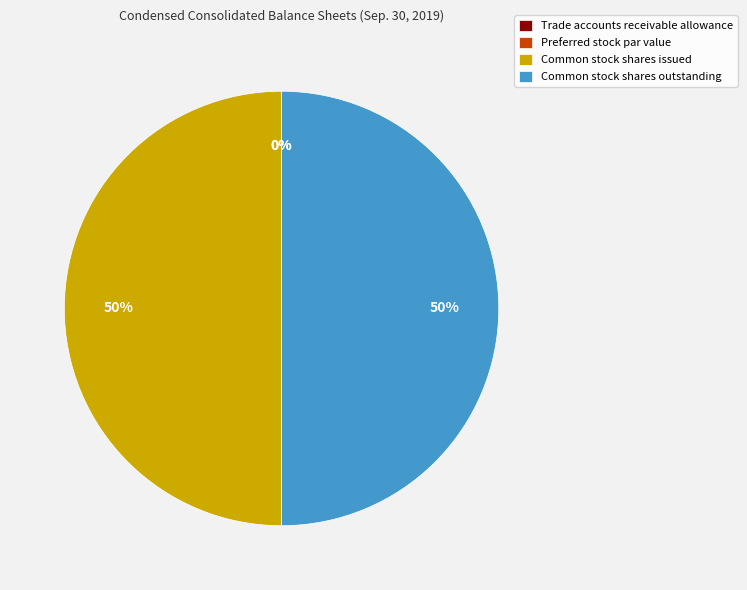

The Common stock shares issued slice represents 38% of the pie. True or false?

False